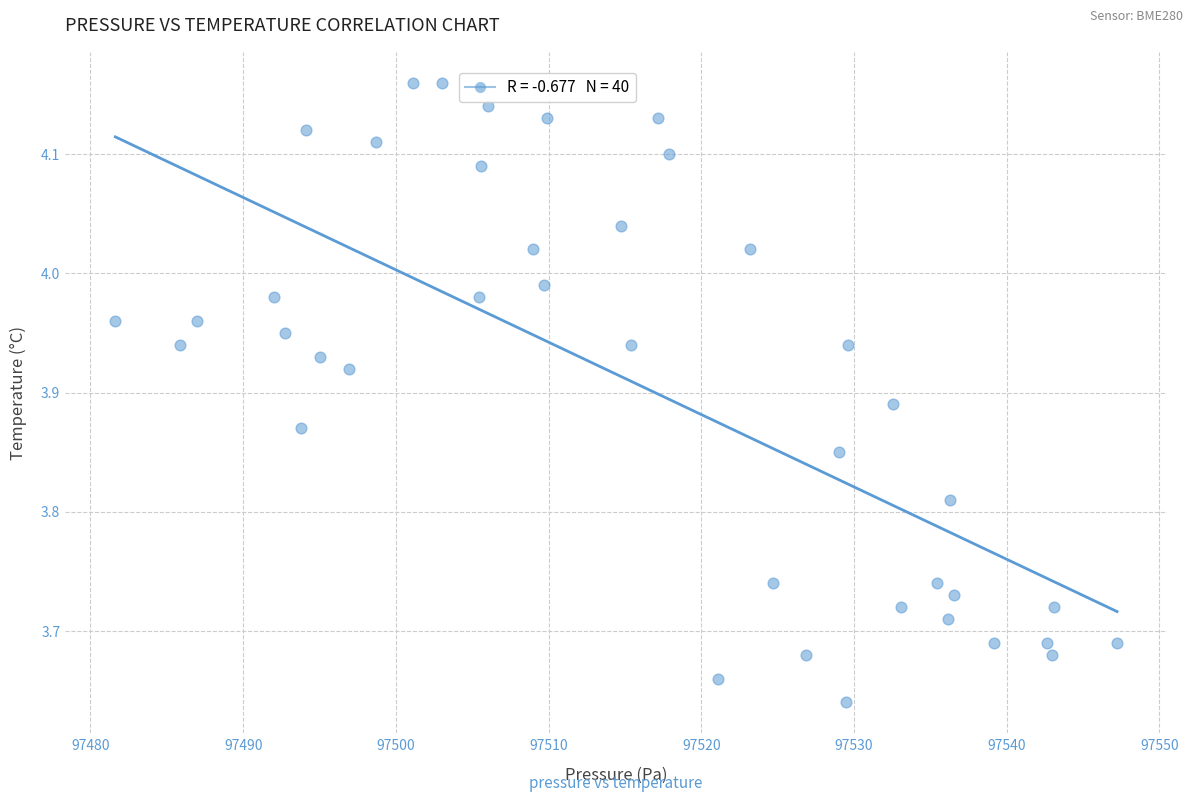

What is the range of X values (max minus min)?

65.6